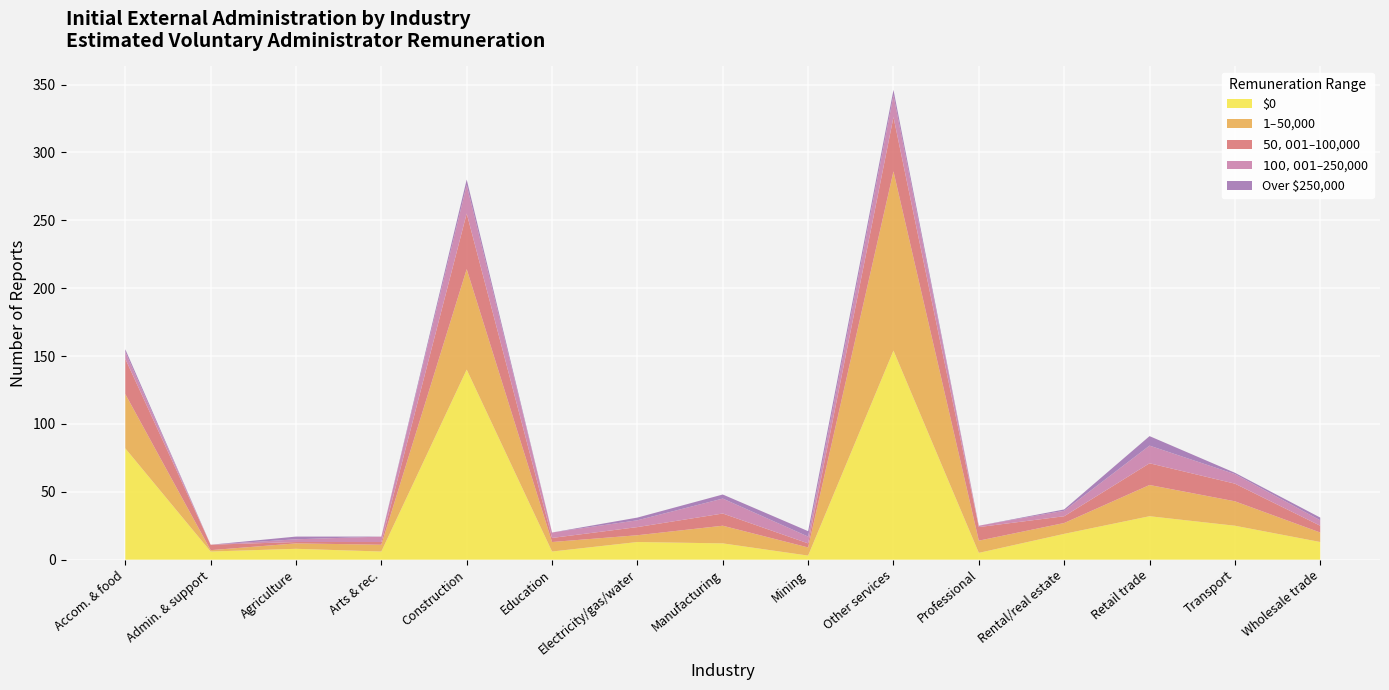

Reading left to right, extract all data points from this chart.

$0: 82	6	8	6	140	6	13	12	3	154	5	19	32	25	13
$1-$50,000: 40	1	4	5	74	7	5	13	6	132	9	8	23	18	7
$50,001-$100,000: 26	4	1	2	41	3	6	9	3	40	10	5	16	13	5
$100,001-$250,000: 5	0	2	4	21	4	5	11	5	16	1	4	13	7	4
Over $250,000: 2	0	2	0	4	0	2	3	4	4	0	1	7	1	2